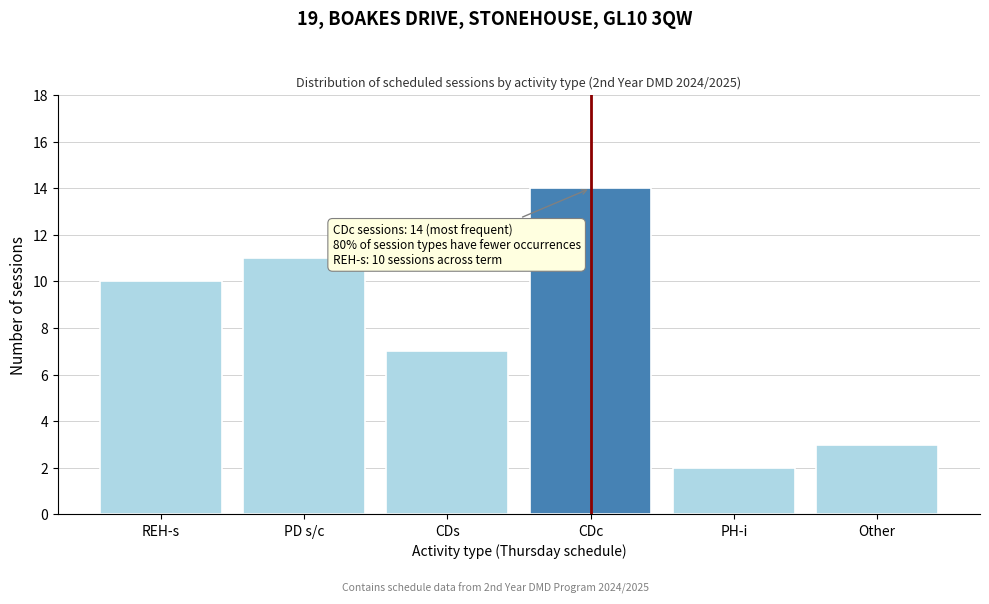

Reading left to right, list all the values displayed in this chart.

REH-s=10	PD s/c=11	CDs=7	CDc=14	PH-i=2	Other=3